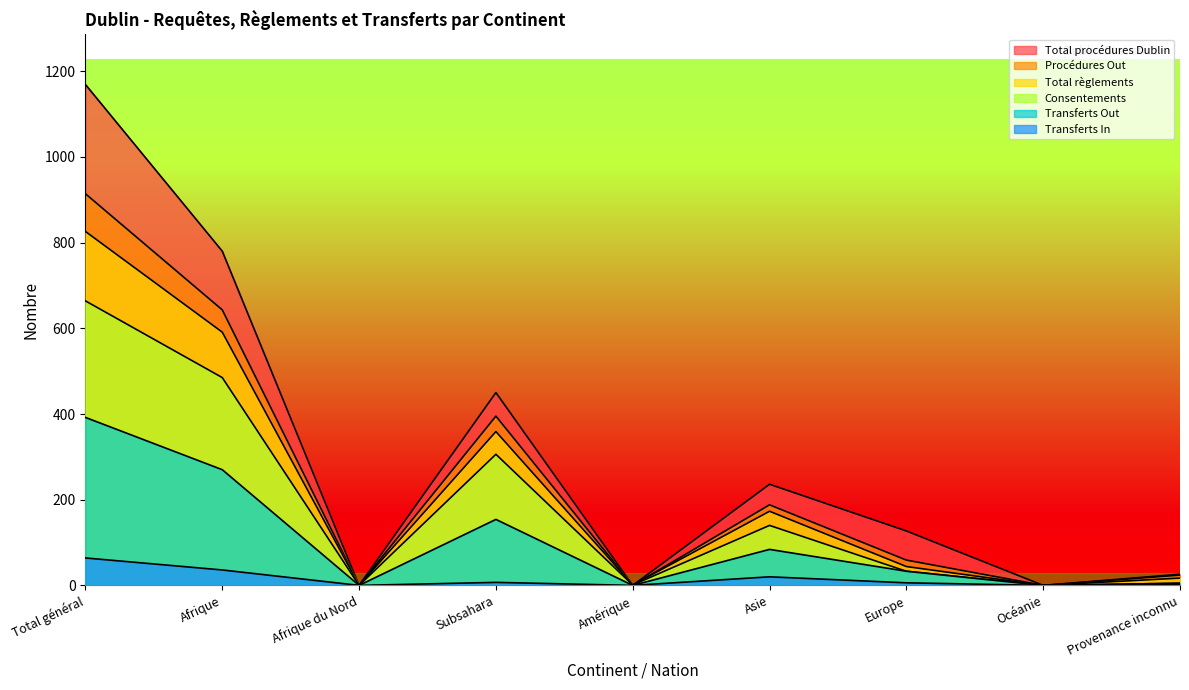

Between Europe and Subsahara, which is larger?

Subsahara